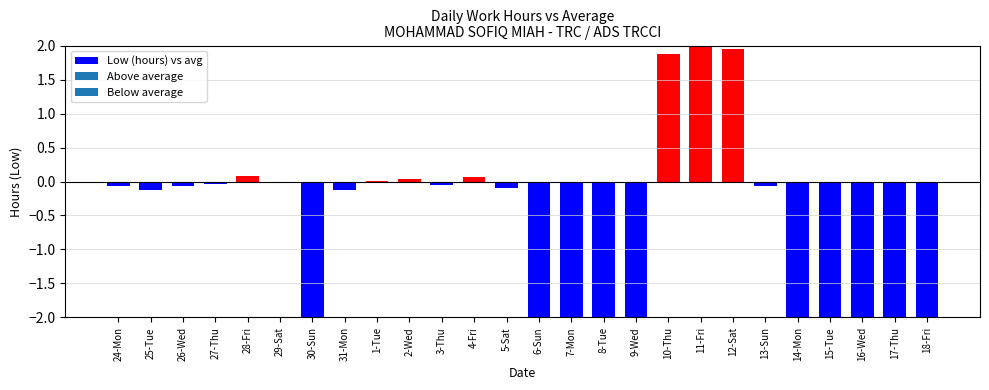

Rank the categories by value from lowest to highest.

30-Sun, 6-Sun, 7-Mon, 8-Tue, 9-Wed, 14-Mon, 15-Tue, 16-Wed, 17-Thu, 18-Fri, 25-Tue, 31-Mon, 5-Sat, 24-Mon, 26-Wed, 13-Sun, 3-Thu, 27-Thu, 29-Sat, 1-Tue, 2-Wed, 4-Fri, 28-Fri, 10-Thu, 12-Sat, 11-Fri